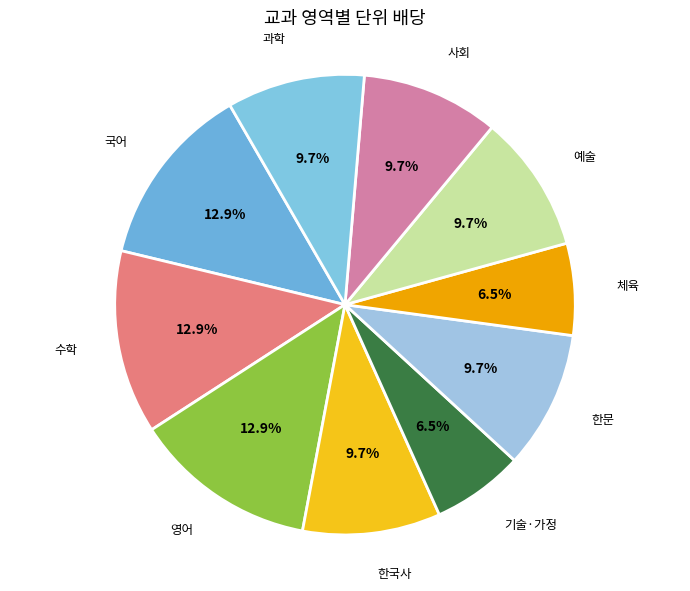

Between 영어 and 한문, which is larger?

영어